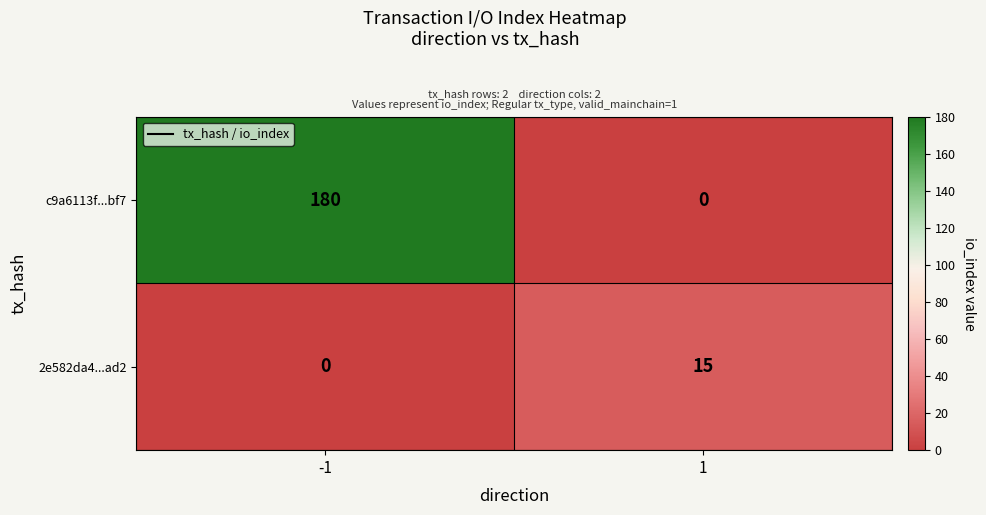

Which series changed the most between -1 and 1?

c9a6113f...bf7